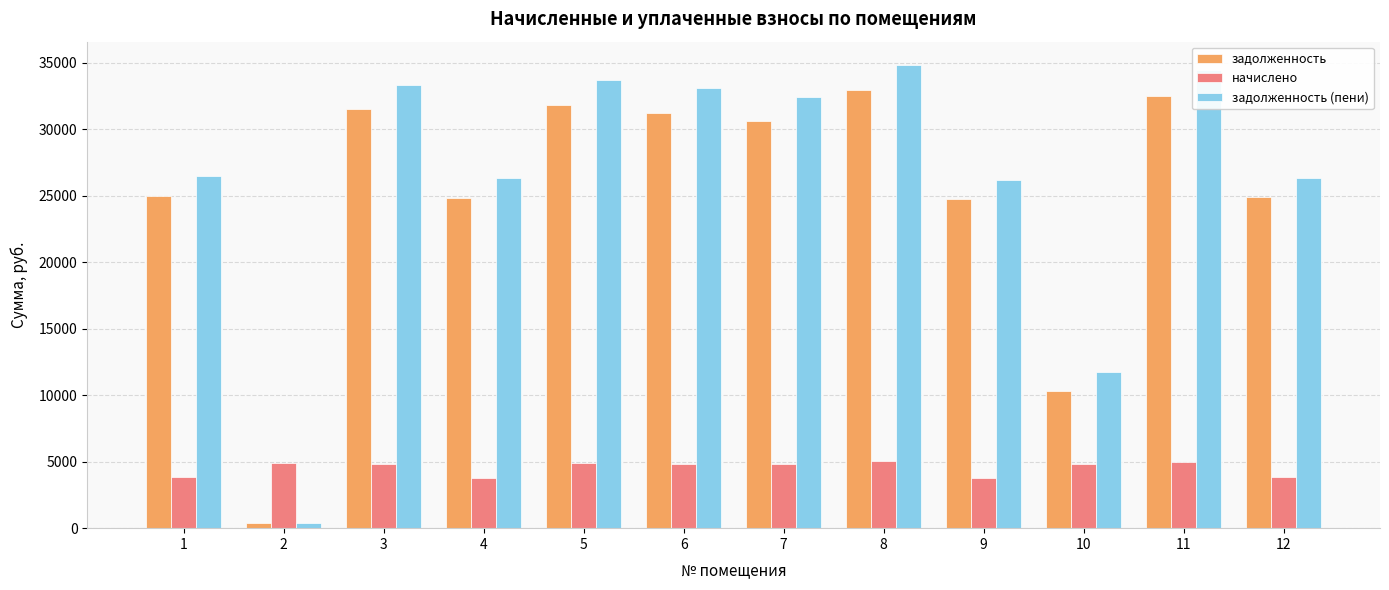

Are the bars grouped side by side (vs. stacked)?

Yes